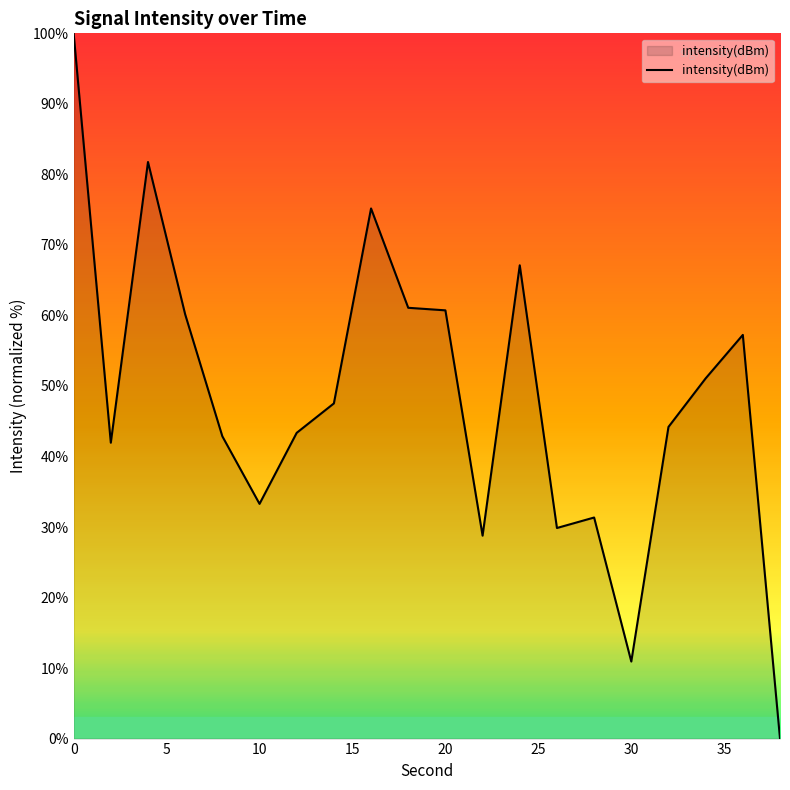

What is the difference between the maximum and minimum values?

100.0